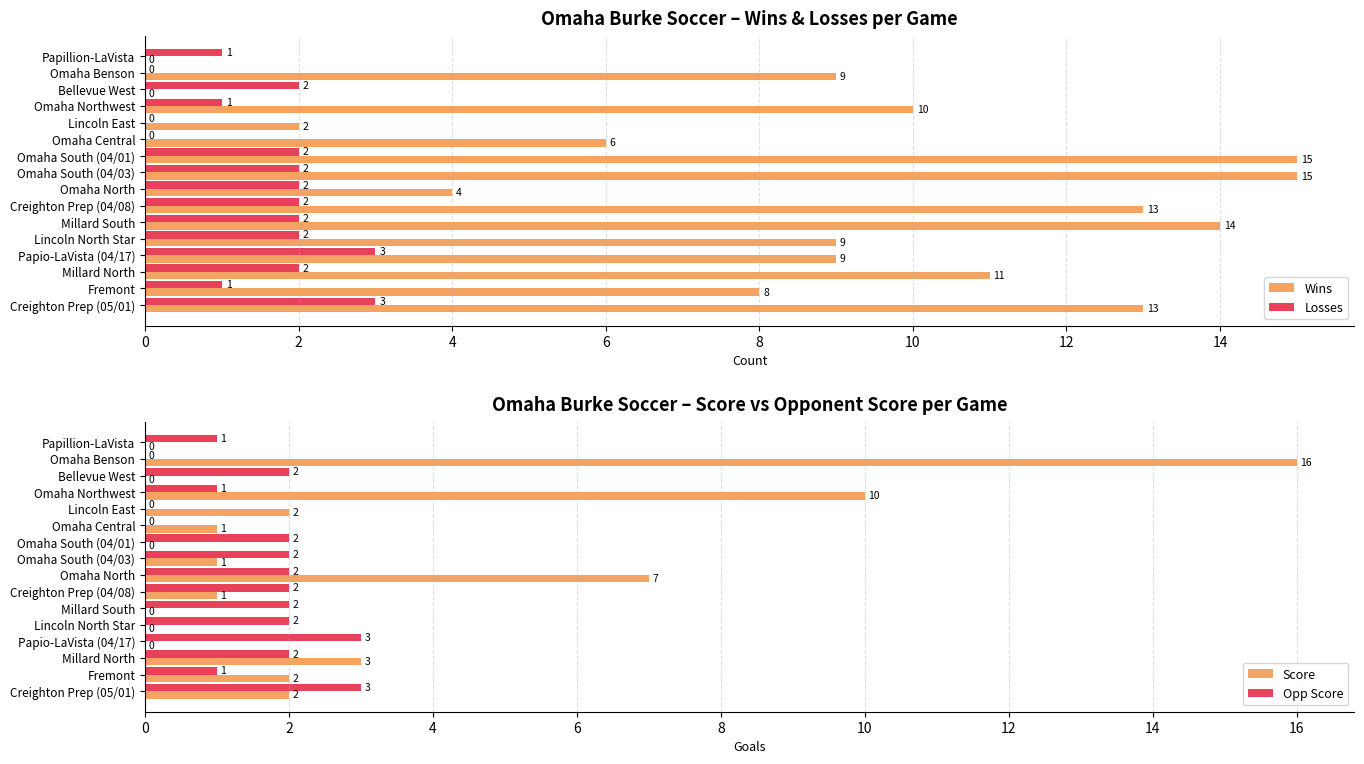

How many positive values does the Opp Score series have?

13